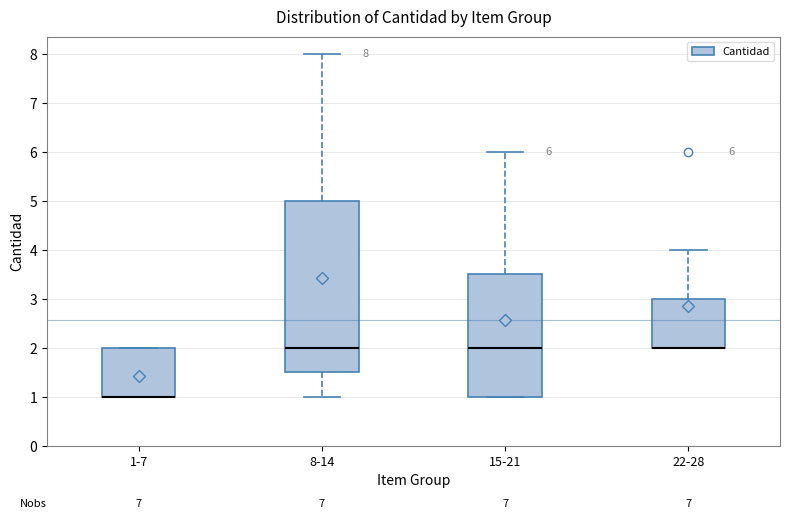

Comparing the boxes themselves (not the whiskers), which one is the tallest?

8-14